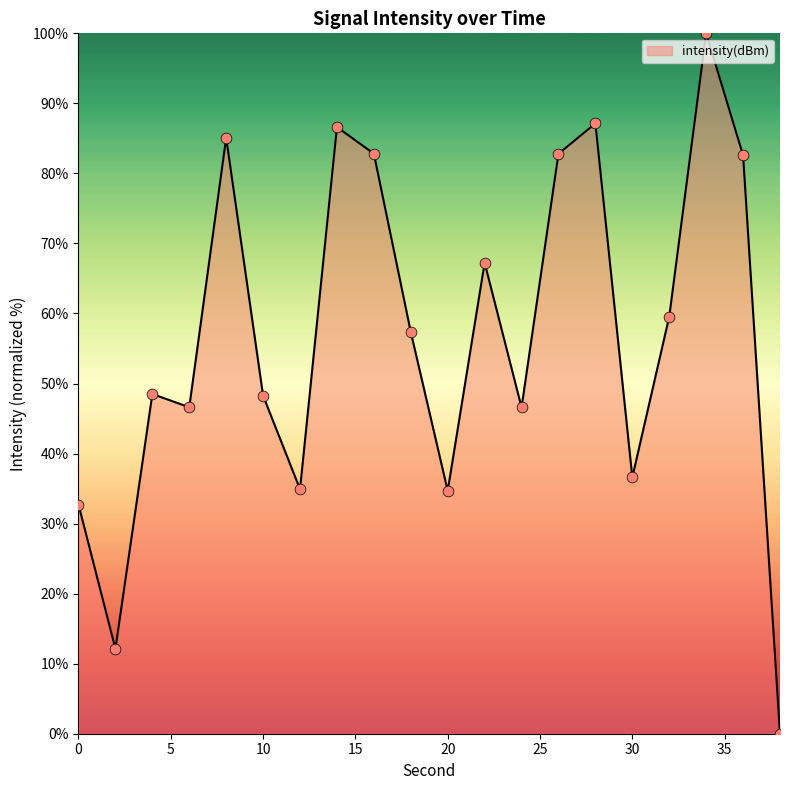

What is the difference between the maximum and minimum values?

100.0